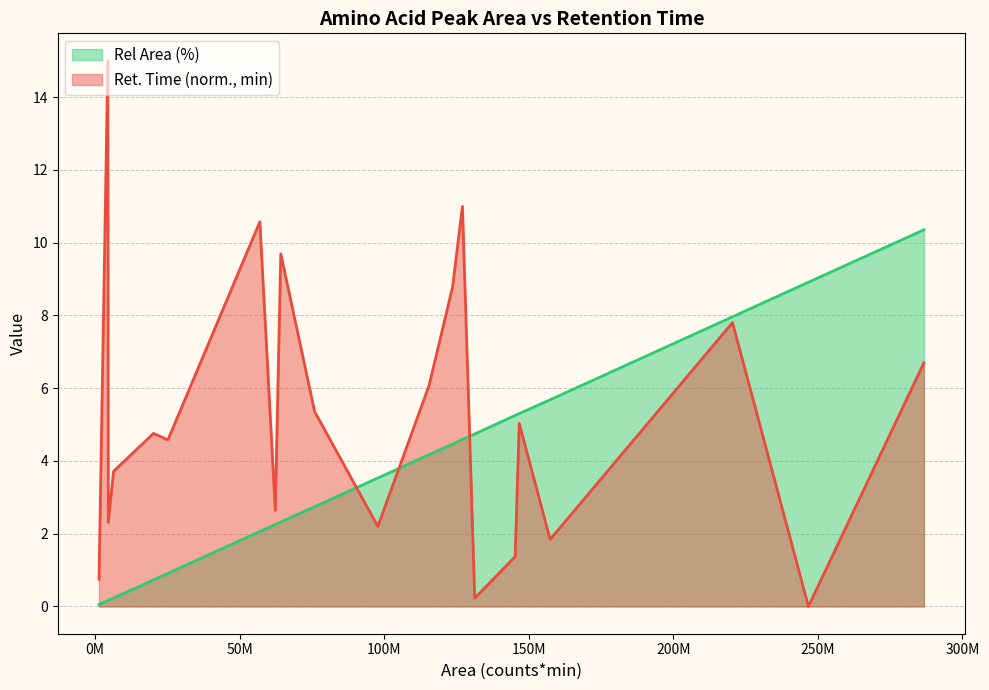

The chart shows a value of 0.1 at alanine-2tms. True or false?

True